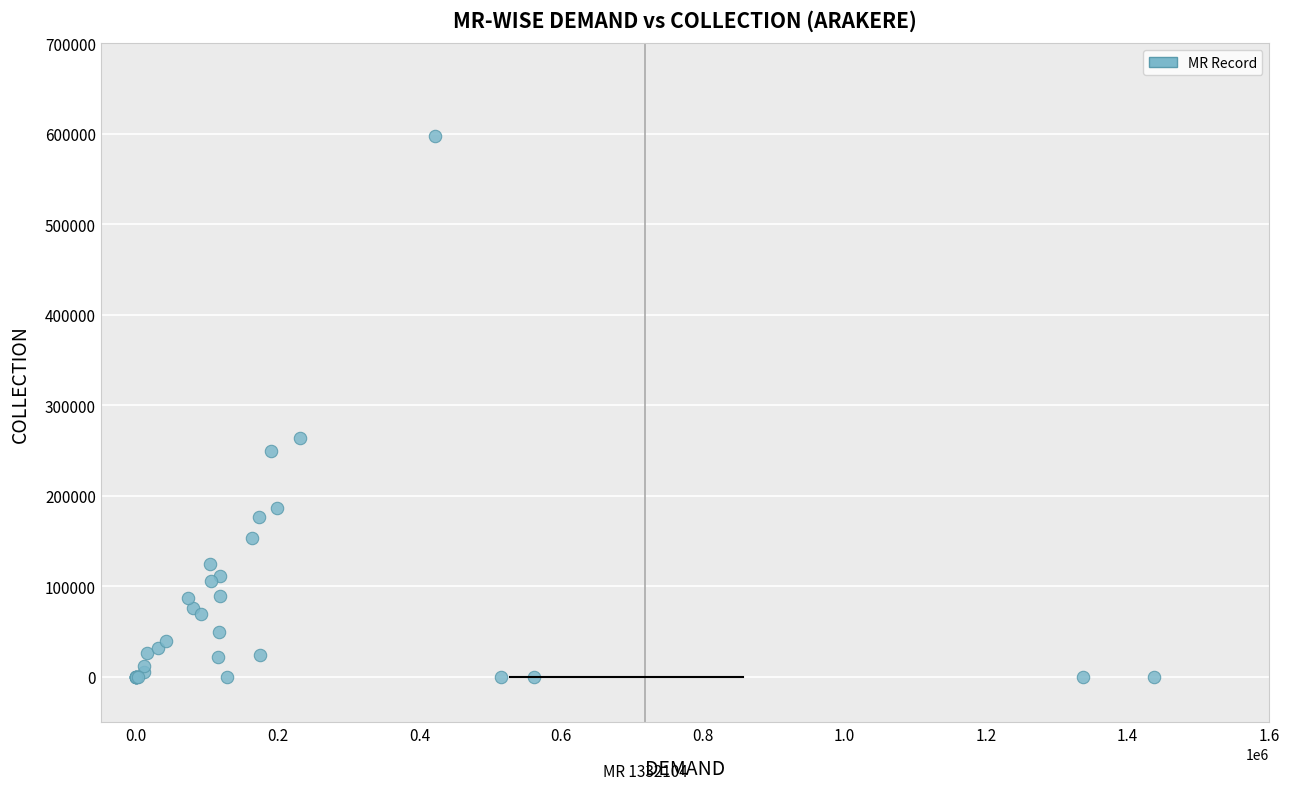

What Y value in the scatter plot is closest to 298505?

263966